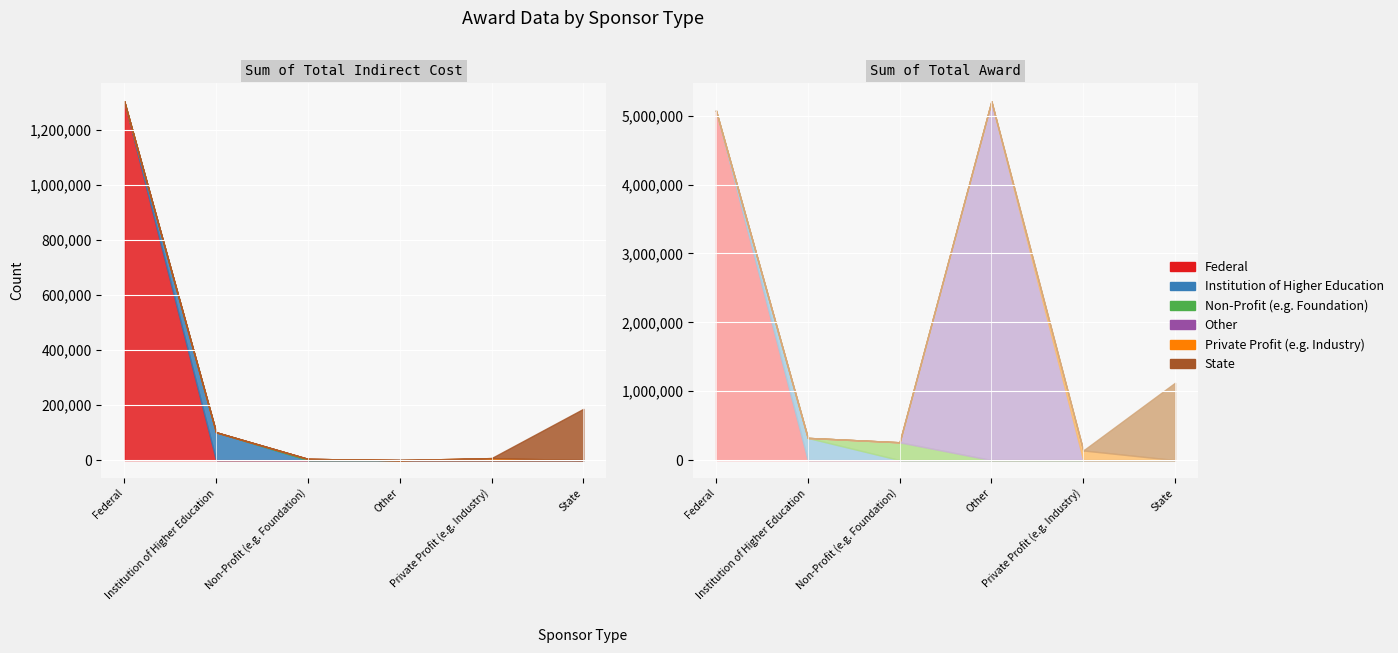

True or false: Sum of Total Award has more than 0 interior local peaks.

True